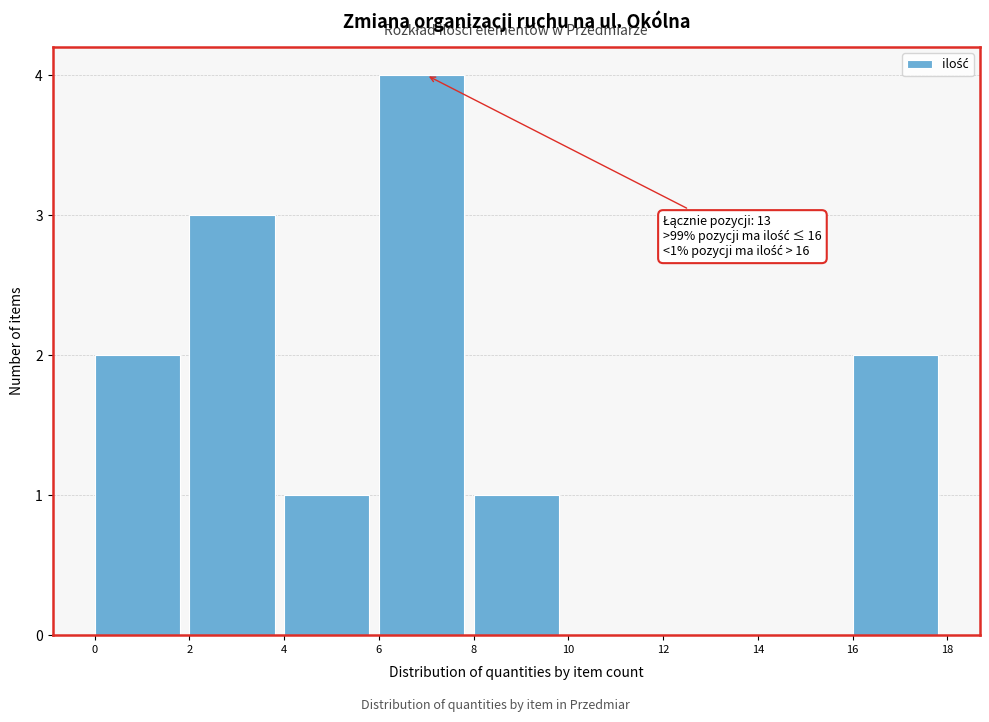

Which range on the x-axis has the tallest bar?

6 to 8